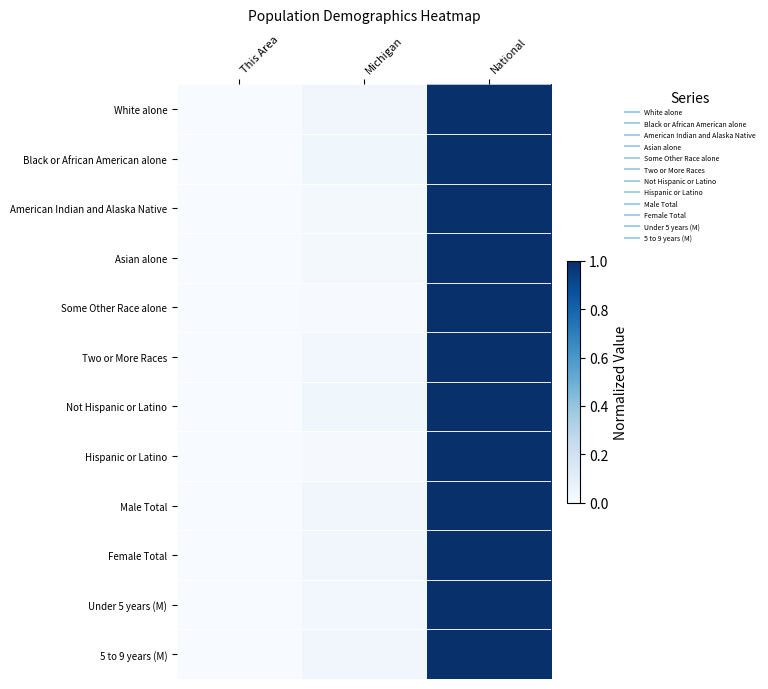

At which category is the sum across all series the highest?

National